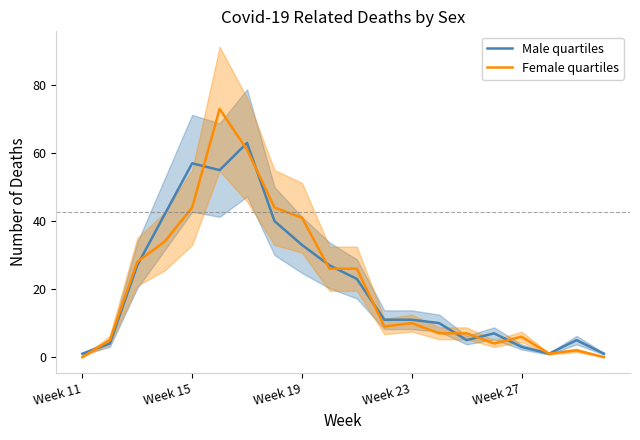

List the series in order of their peak value, highest first.

Female quartiles, Male quartiles